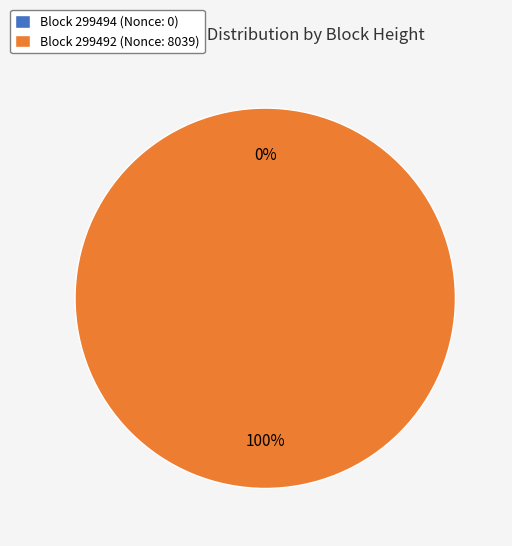

To the nearest percent, what is the combined percentage of 299494 and 299492?

100%